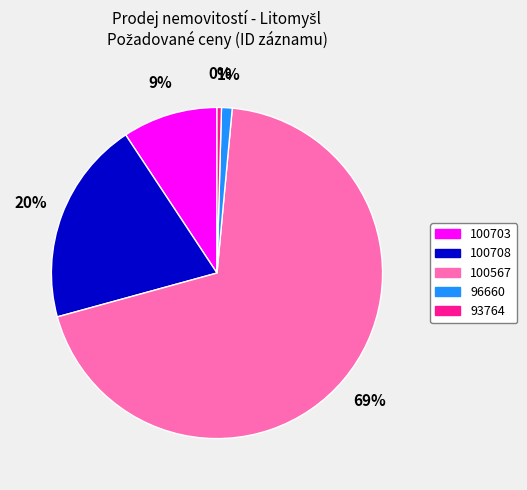

Rank the categories by value from highest to lowest.

100567, 100708, 100703, 96660, 93764